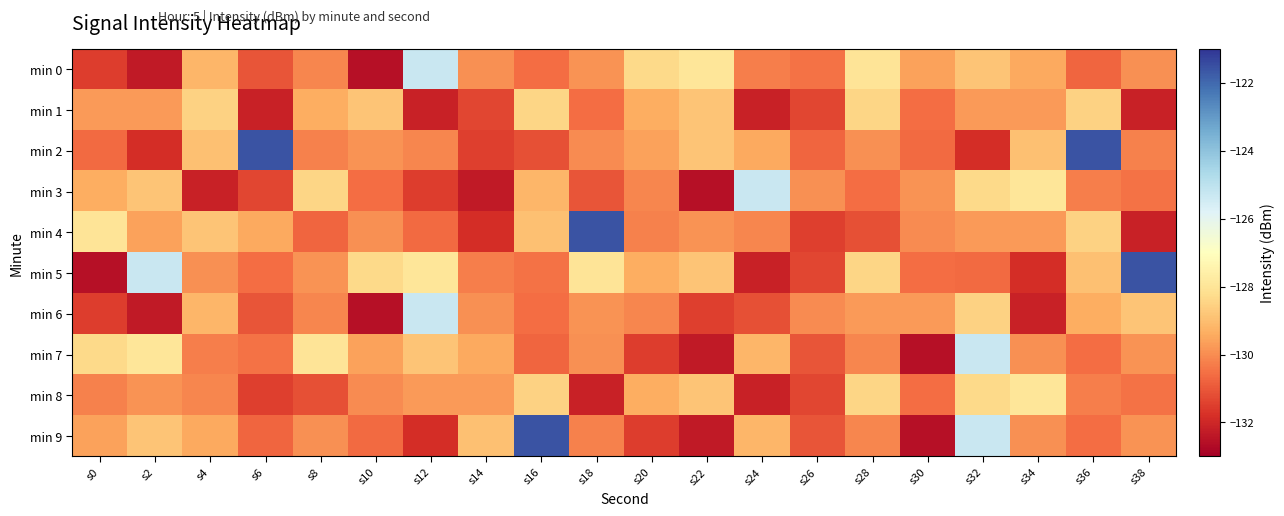

Rank the series by their maximum value, from highest to lowest.

min 2, min 4, min 5, min 9, min 0, min 3, min 6, min 7, min 8, min 1